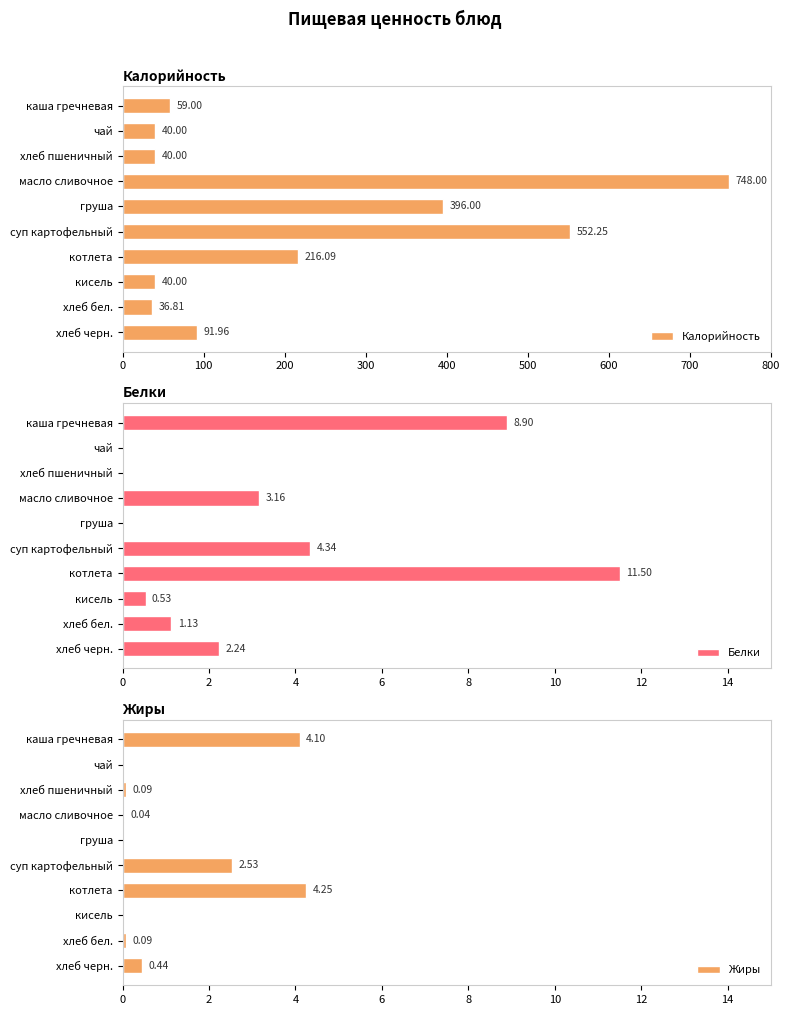

What are all the series names shown in the legend?

Калорийность, Белки, Жиры